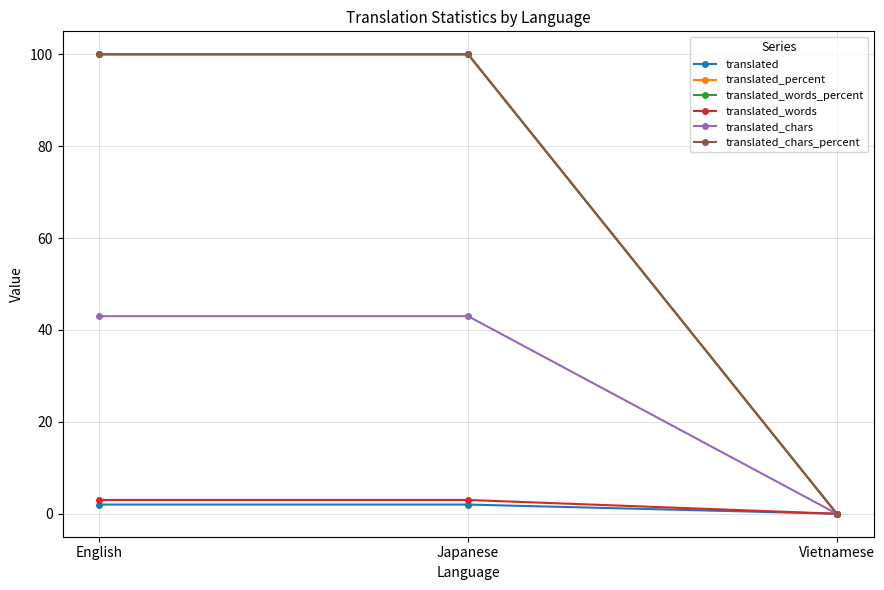

At which category does the chart reach its minimum across all series?

Vietnamese